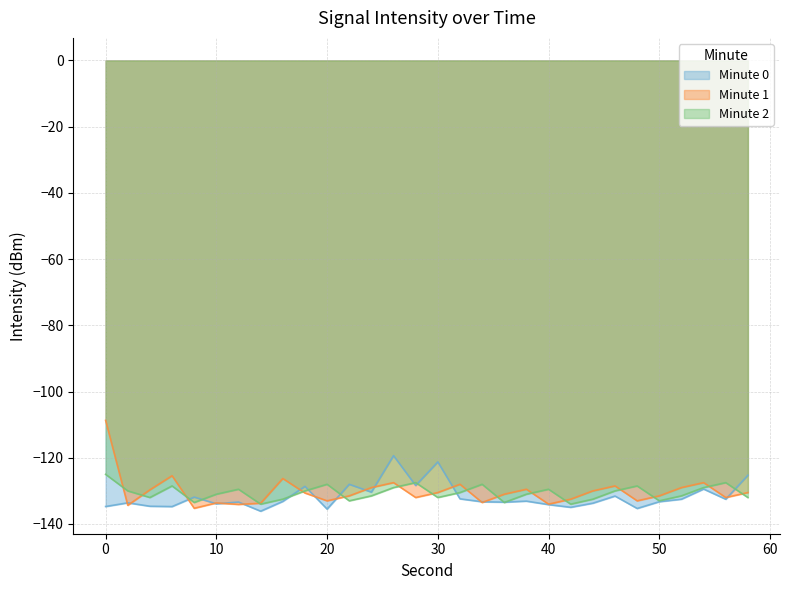

Reading left to right, extract all data points from this chart.

minute 0: 0=-134.7	2=-133.6	4=-134.6	6=-134.7	8=-131.9	10=-133.9	12=-133.4	14=-136.1	16=-133.2	18=-128.6	20=-135.5	22=-128.0	24=-130.4	26=-119.3	28=-128.4	30=-121.2	32=-132.4	34=-133.3	36=-133.4	38=-133.1	40=-134.1	42=-135.0	44=-133.7	46=-131.6	48=-135.3	50=-133.3	52=-132.5	54=-129.4	56=-132.5	58=-125.3
minute 1: 0=-108.7	2=-134.4	4=-129.7	6=-125.4	8=-135.2	10=-133.6	12=-134.1	14=-133.7	16=-126.3	18=-130.6	20=-133.0	22=-131.5	24=-129.0	26=-127.5	28=-132.0	30=-130.5	32=-128.0	34=-133.5	36=-131.0	38=-129.5	40=-134.0	42=-132.5	44=-130.0	46=-128.5	48=-133.0	50=-131.5	52=-129.0	54=-127.5	56=-132.0	58=-130.5
minute 2: 0=-125.0	2=-130.0	4=-132.0	6=-128.5	8=-133.5	10=-131.0	12=-129.5	14=-134.0	16=-132.5	18=-130.0	20=-128.0	22=-133.0	24=-131.5	26=-129.0	28=-127.5	30=-132.0	32=-130.5	34=-128.0	36=-133.5	38=-131.0	40=-129.5	42=-134.0	44=-132.5	46=-130.0	48=-128.5	50=-133.0	52=-131.5	54=-129.0	56=-127.5	58=-132.0